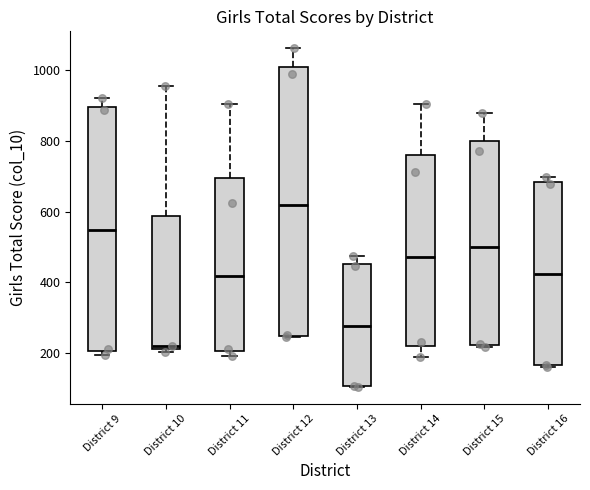

Where is the lower edge of the box for District 9 on the y-axis? The values are not printed on the chart, so give them approximately, as read against the axis.

200